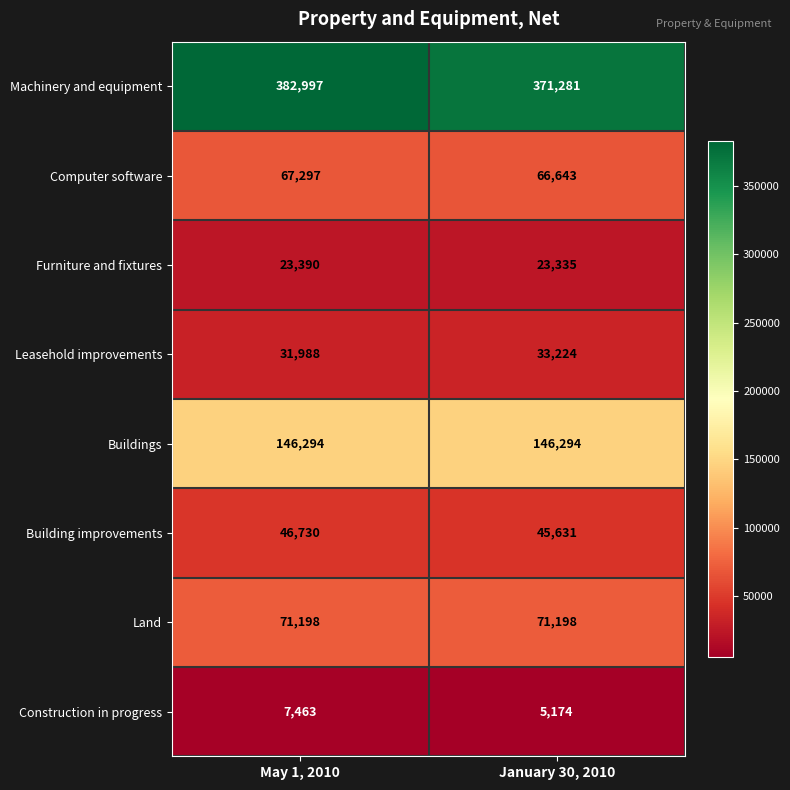

True or false: Building improvements has a value of 46730 at May 1, 2010.

True